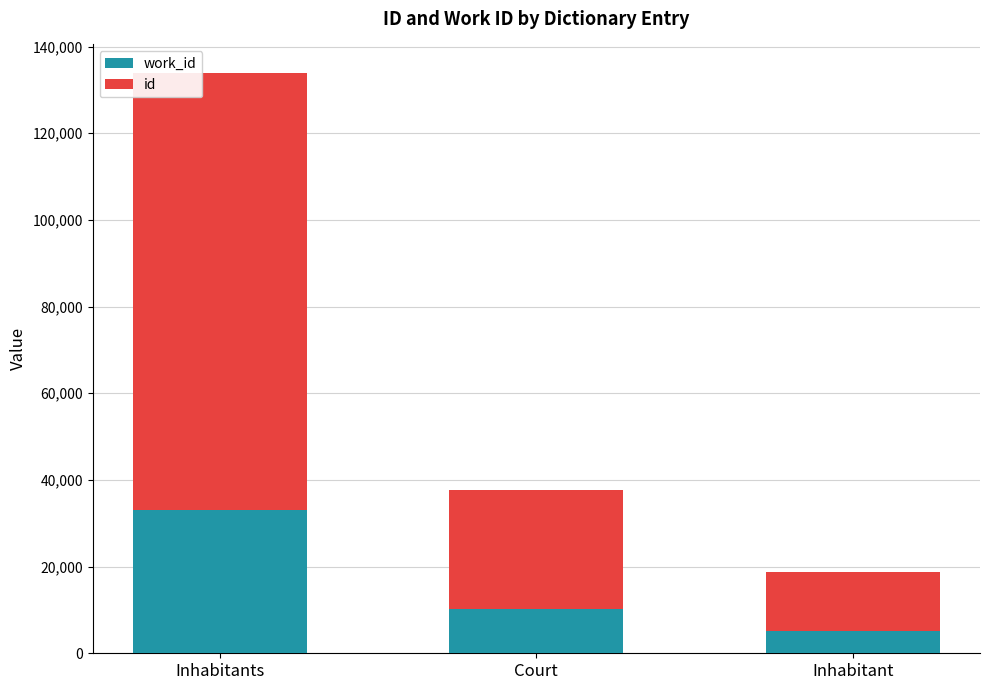

At which category is the sum across all series the highest?

Inhabitants